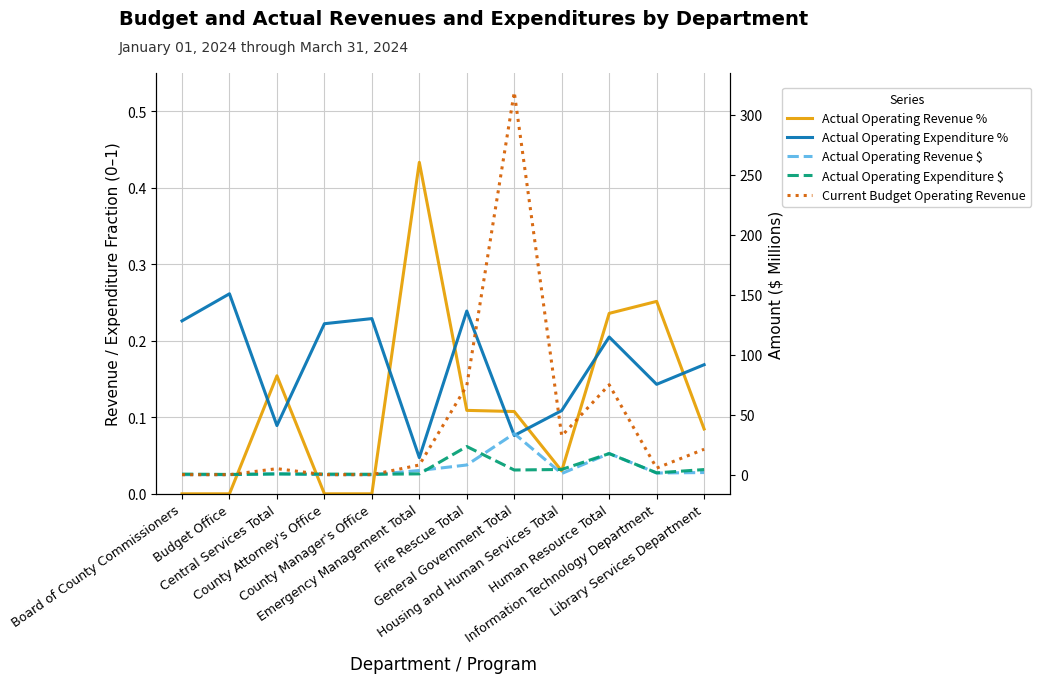

How many data points in Actual Operating Expenditure $ are above 1?

6